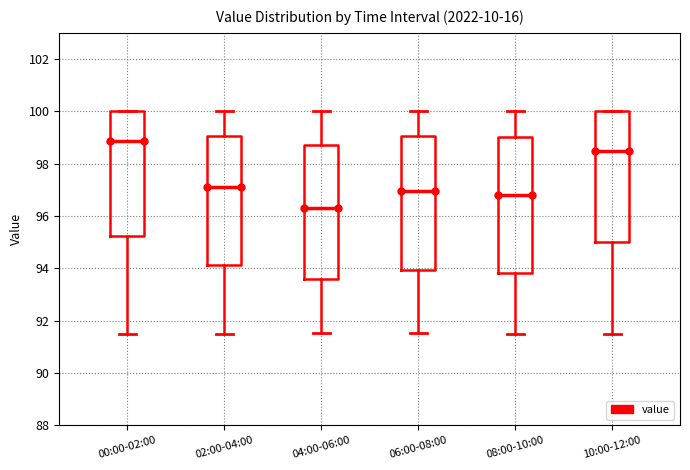

Reading left to right, read every box against the y-axis: the position of its median line, the range the box covers, and the ends of its whiskers. The values are not printed on the chart, so give them approximately, as read against the axis.

00:00-02:00: median 98.8, box 95.2 to 100.0, whiskers 91.4 to 100.0
02:00-04:00: median 97.0, box 94.2 to 99.0, whiskers 91.4 to 100.0
04:00-06:00: median 96.4, box 93.6 to 98.8, whiskers 91.6 to 100.0
06:00-08:00: median 97.0, box 94.0 to 99.0, whiskers 91.6 to 100.0
08:00-10:00: median 96.8, box 93.8 to 99.0, whiskers 91.4 to 100.0
10:00-12:00: median 98.4, box 95.0 to 100.0, whiskers 91.4 to 100.0